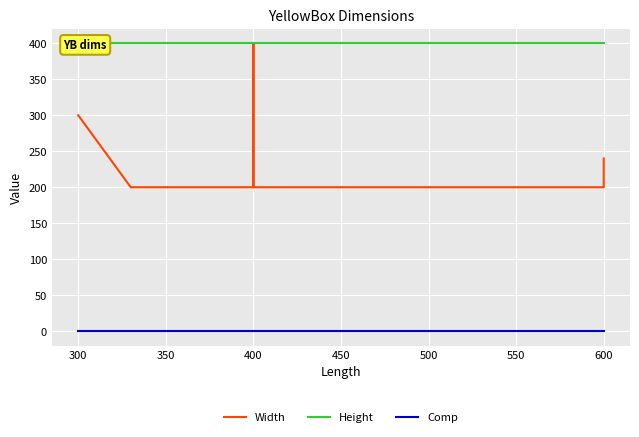

True or false: Comp has more than 2 points higher than both neighbors.

False